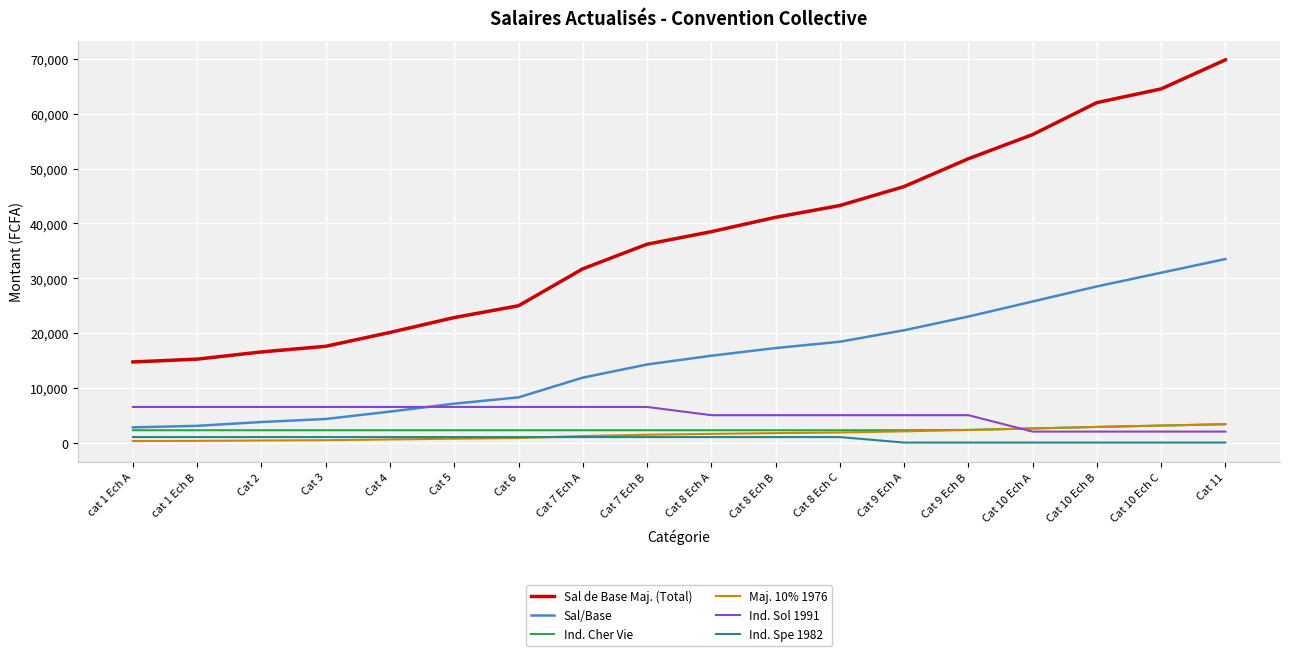

Which series has the largest range (max minus min)?

Sal de Base Maj. (Total)